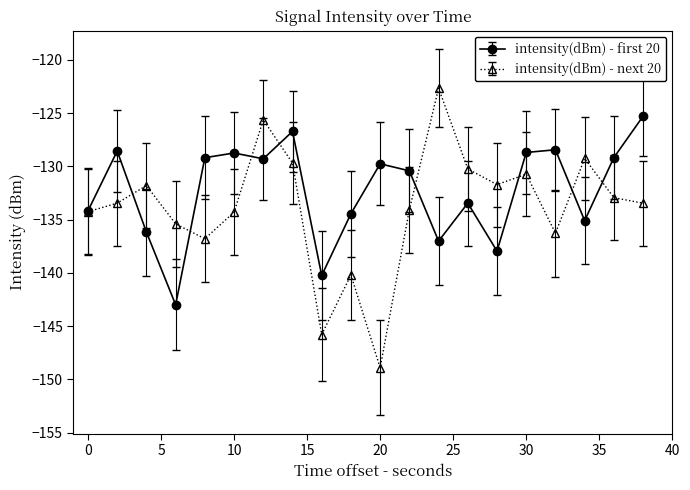

How many data points does each series have?

20